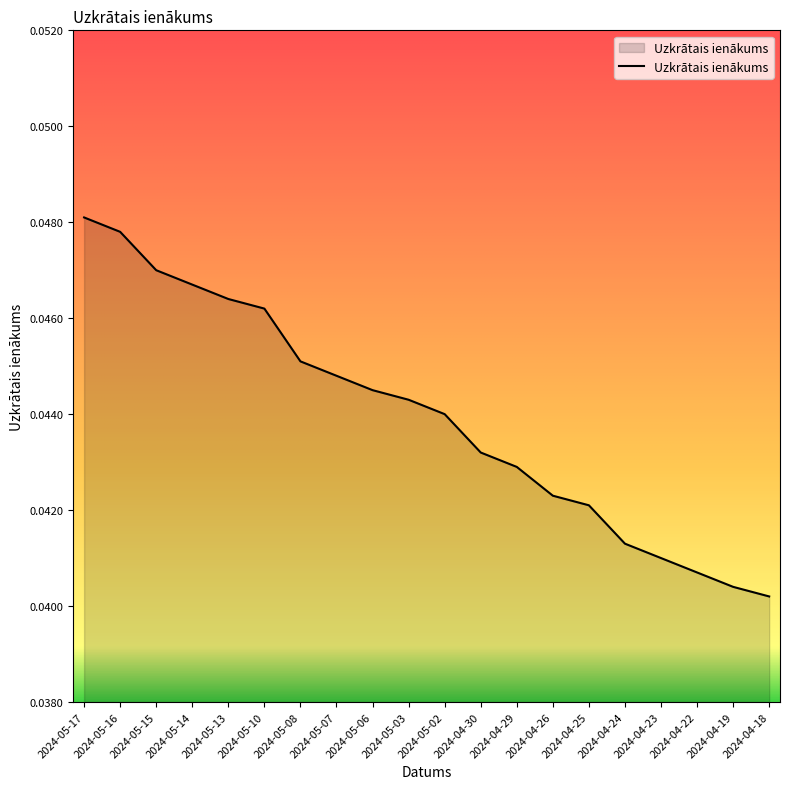

Does the chart display data point markers on the line(s)?

No